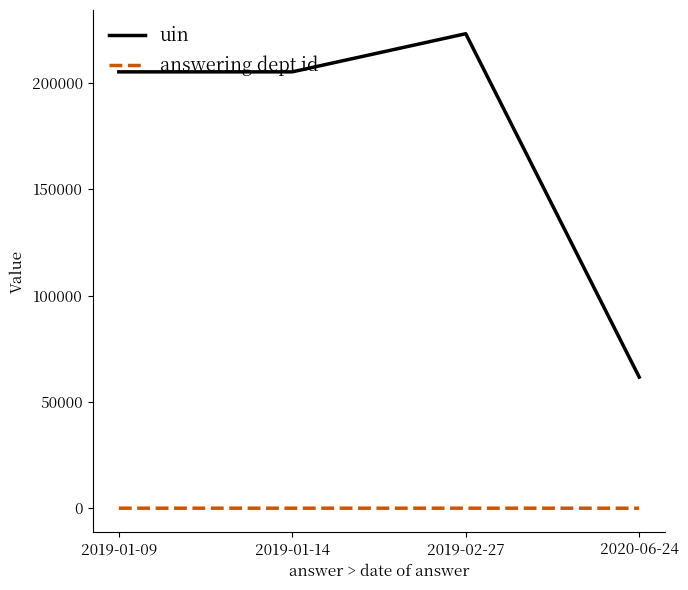

What position from the left is 2019-02-27?

3